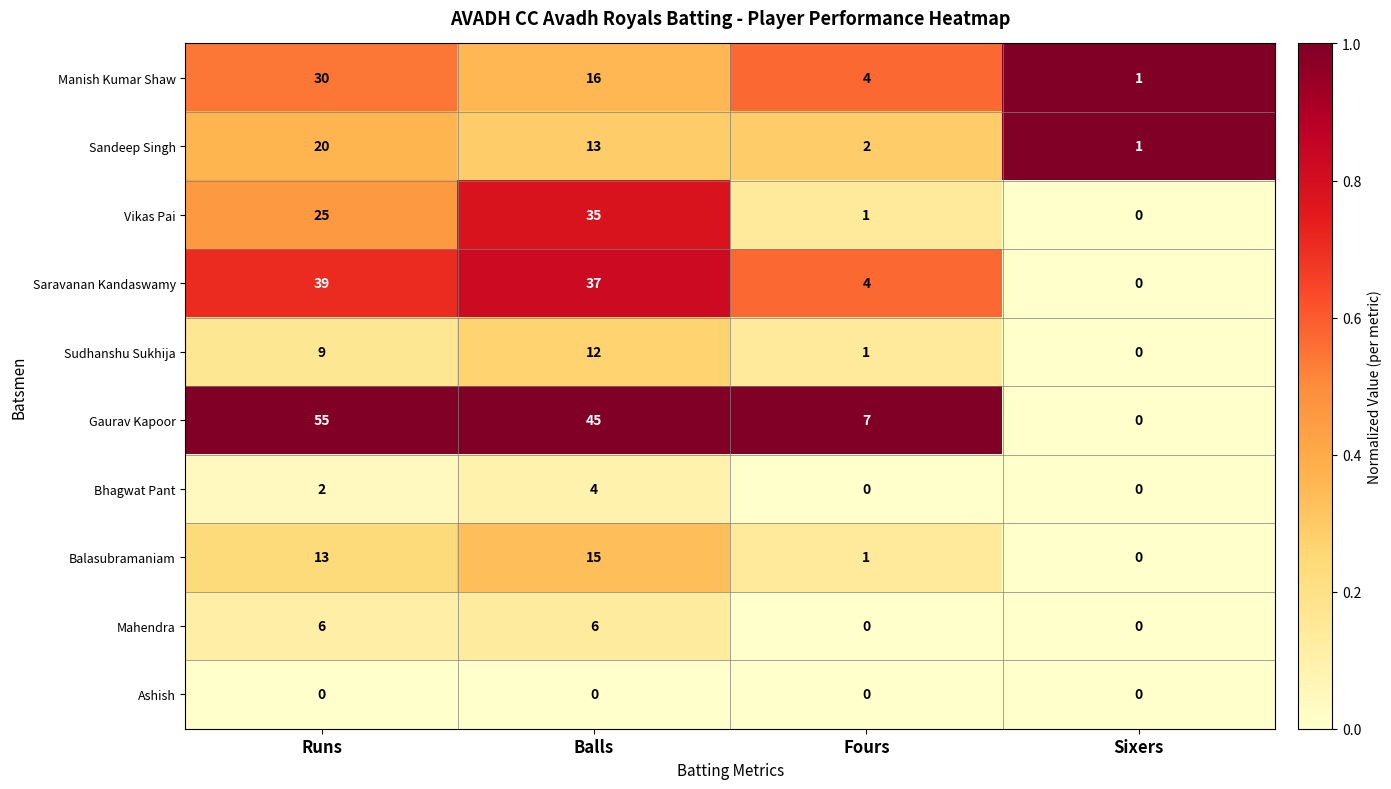

Between Balls and Fours, which series saw the biggest shift?

Gaurav Kapoor